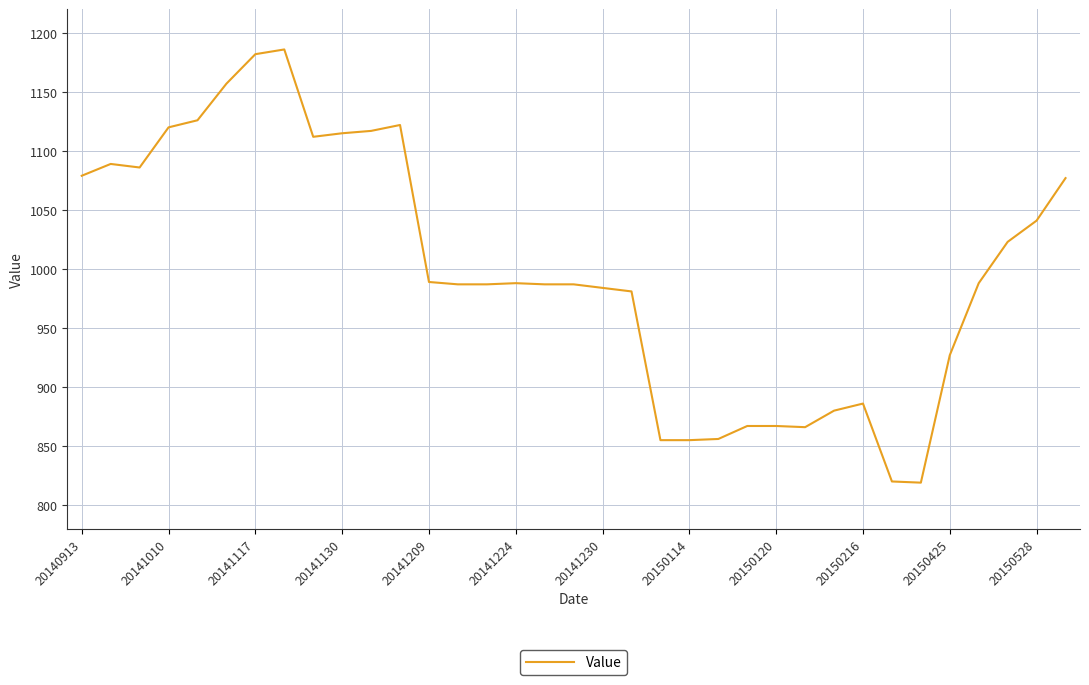

Does the chart have visible grid lines?

Yes